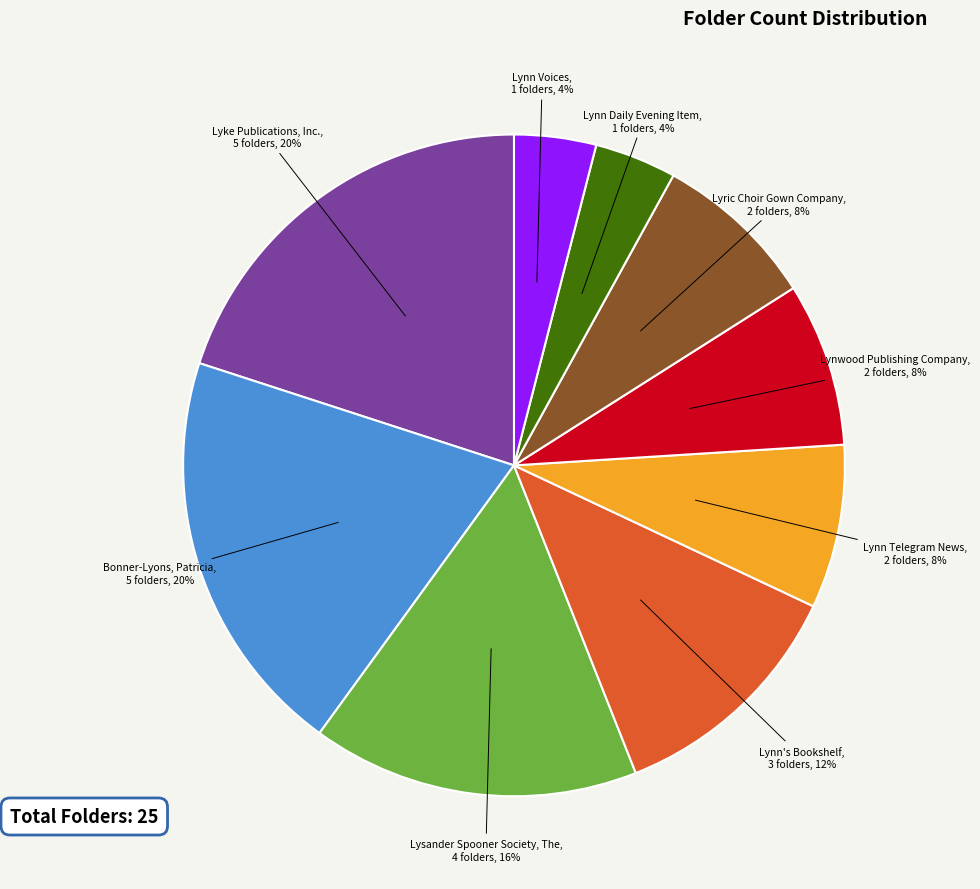

To the nearest percent, what is the average slice percentage?

11%